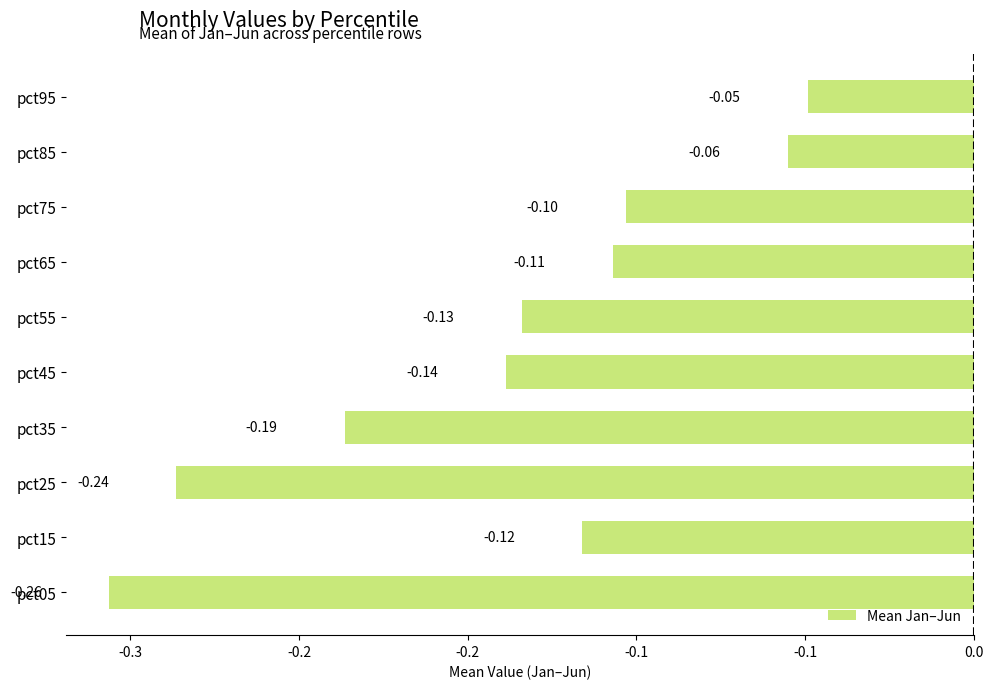

What is the difference between the maximum and minimum values?

0.2